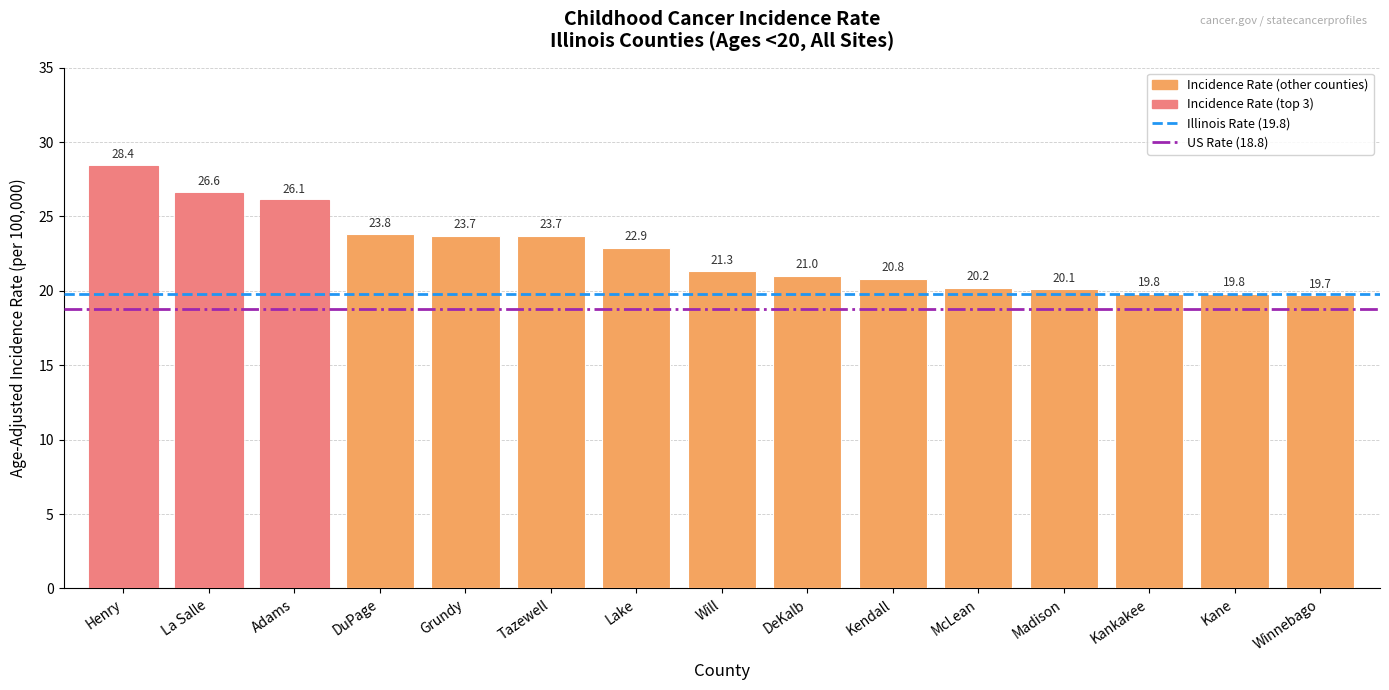

What is the change in value from Will to Kane?

-1.5